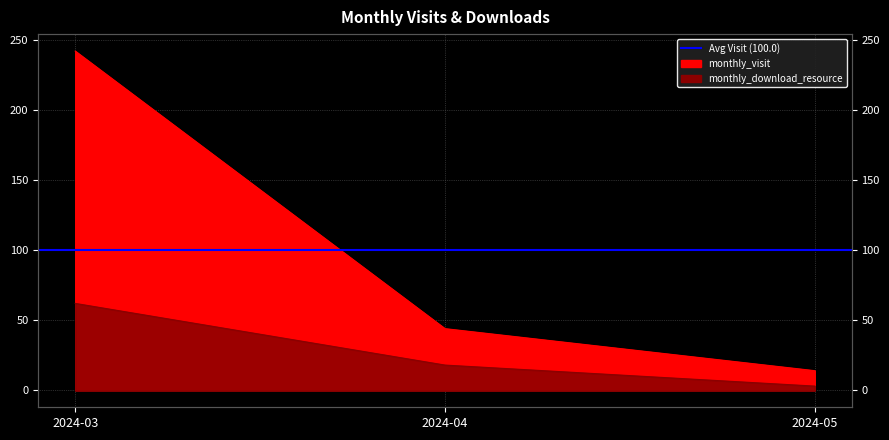

What is the value of the monthly_visit point at the 1st from the left?

242